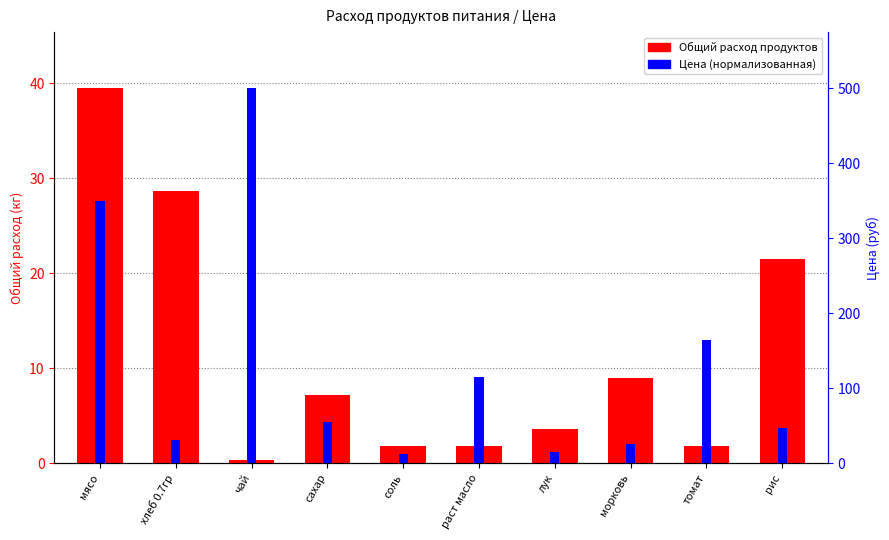

What is the label of the 5th bar from the left?

соль